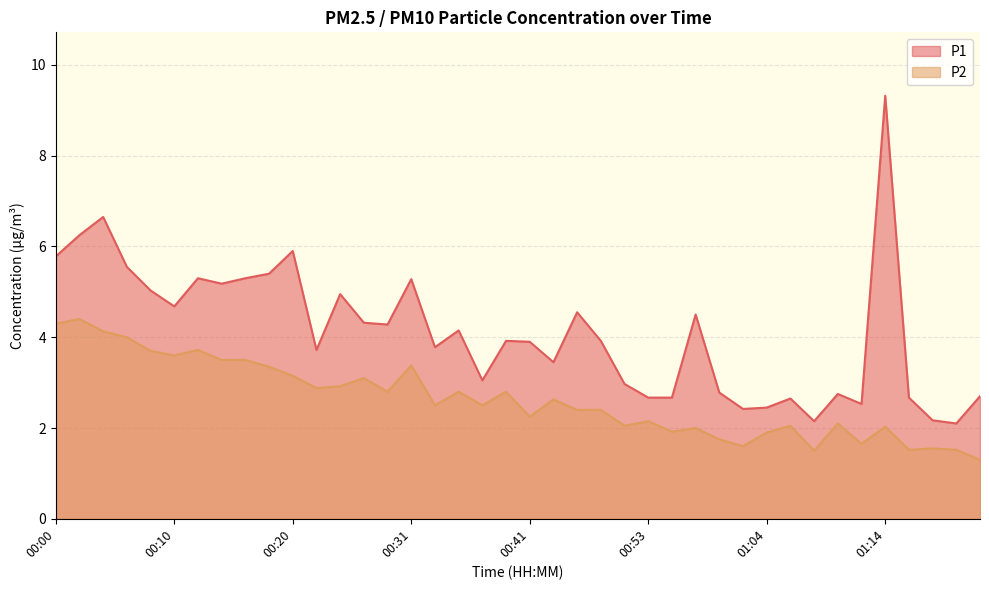

What is the difference between the maximum and second lowest values in the P1 series?

7.2